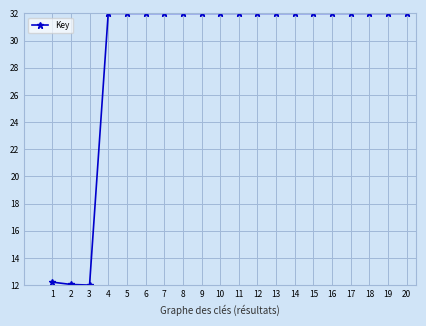

What is the change in value from 1 to 9?

+19.8